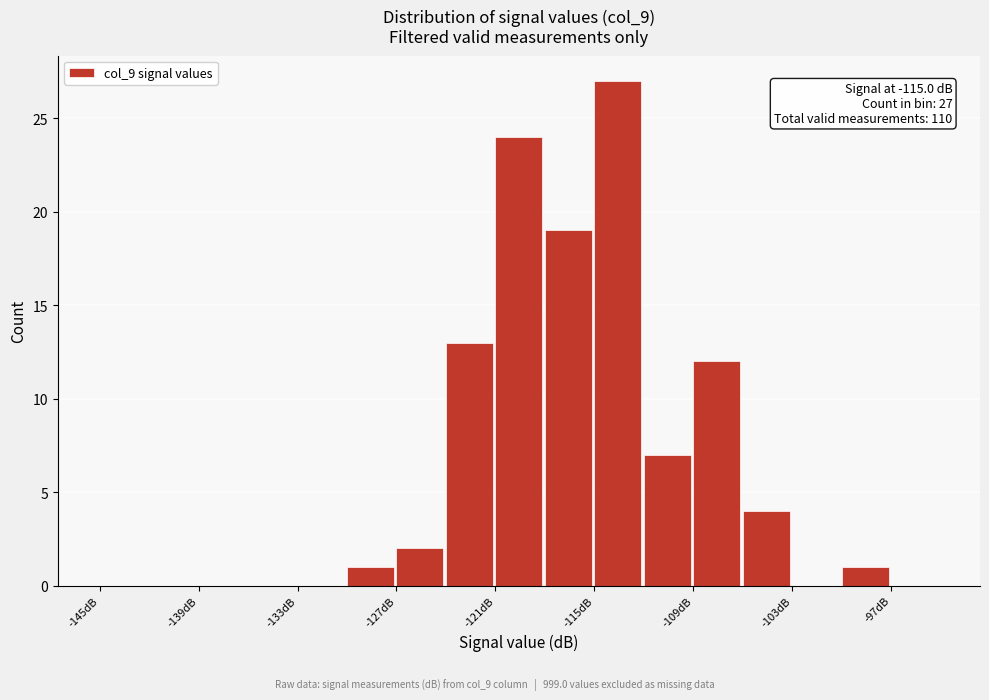

Around what value on the x-axis is the tallest bar? Give the approximate position of its centre, as read against the axis.

-114